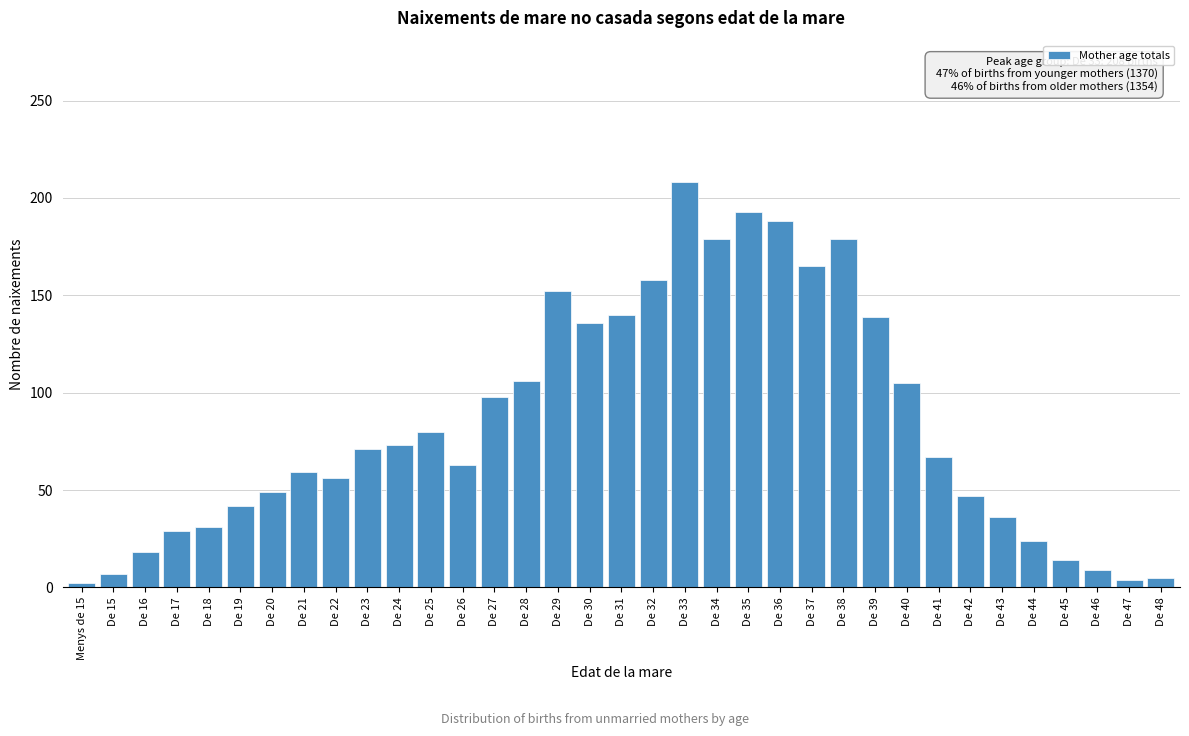

What is the maximum value shown in the chart?

208